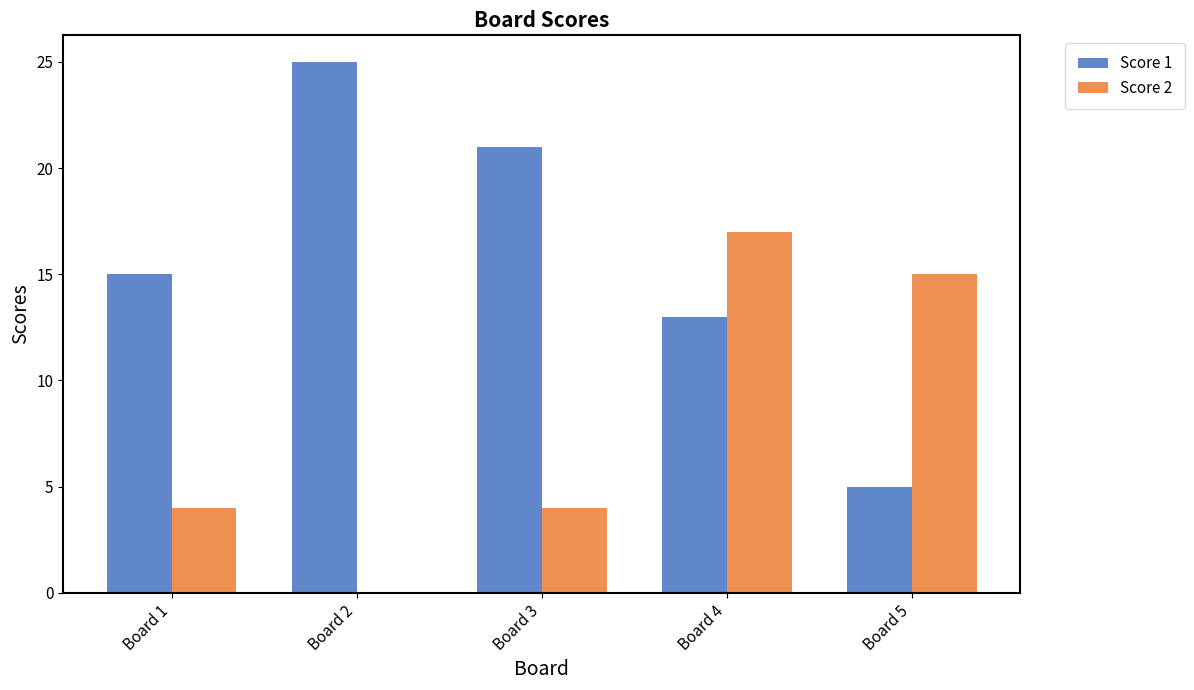

Which series has the largest total across all categories?

Score 1